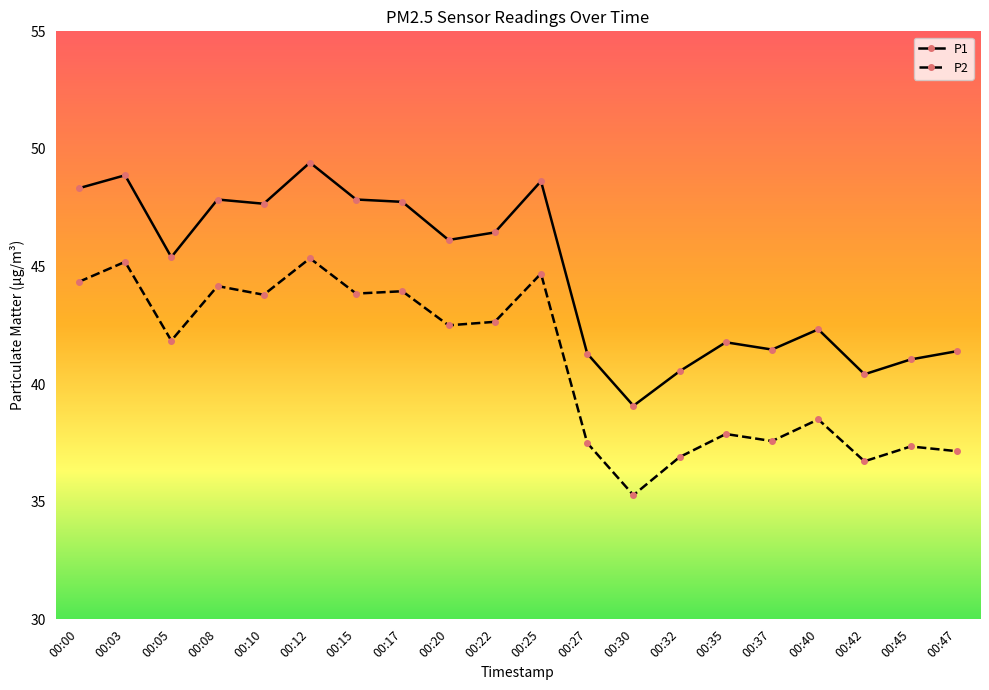

Which series changed the most between 00:22 and 00:42?

P1